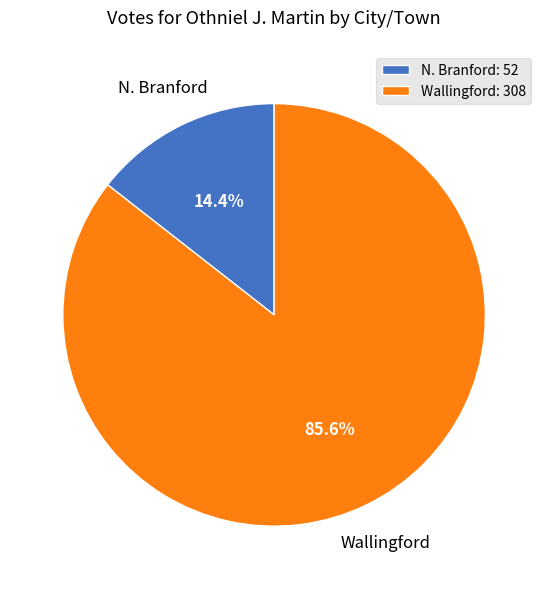

To the nearest percent, what portion does N. Branford represent?

14%